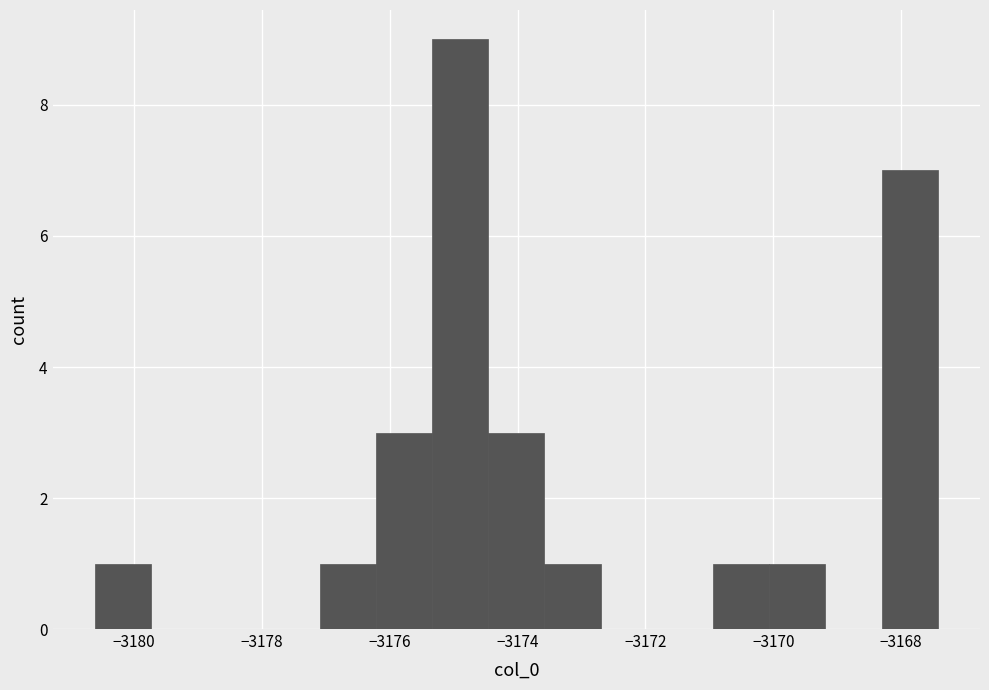

Reading left to right, transcribe this chart: for each bar, give the range it covers on the x-axis and its height. Neither the bar edges nor the heights are printed on the chart, so give them approximately, as read against the axes.

-3180.6 to -3179.8: 1
-3179.8 to -3178.8: 0
-3178.8 to -3178.0: 0
-3178.0 to -3177.0: 0
-3177.0 to -3176.2: 1
-3176.2 to -3175.4: 3
-3175.4 to -3174.4: 9
-3174.4 to -3173.6: 3
-3173.6 to -3172.8: 1
-3172.8 to -3171.8: 0
-3171.8 to -3171.0: 0
-3171.0 to -3170.0: 1
-3170.0 to -3169.2: 1
-3169.2 to -3168.4: 0
-3168.4 to -3167.4: 7